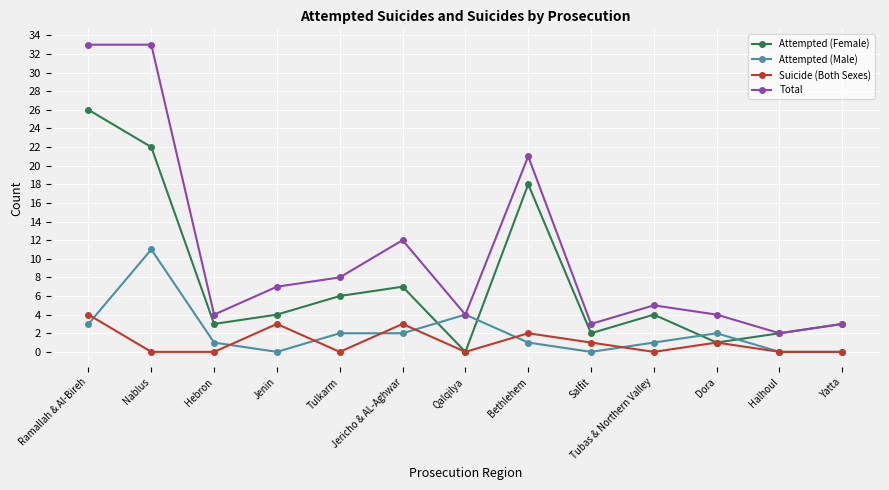

What is the difference between the maximum and second lowest values in the Attempted (Male) series?

11